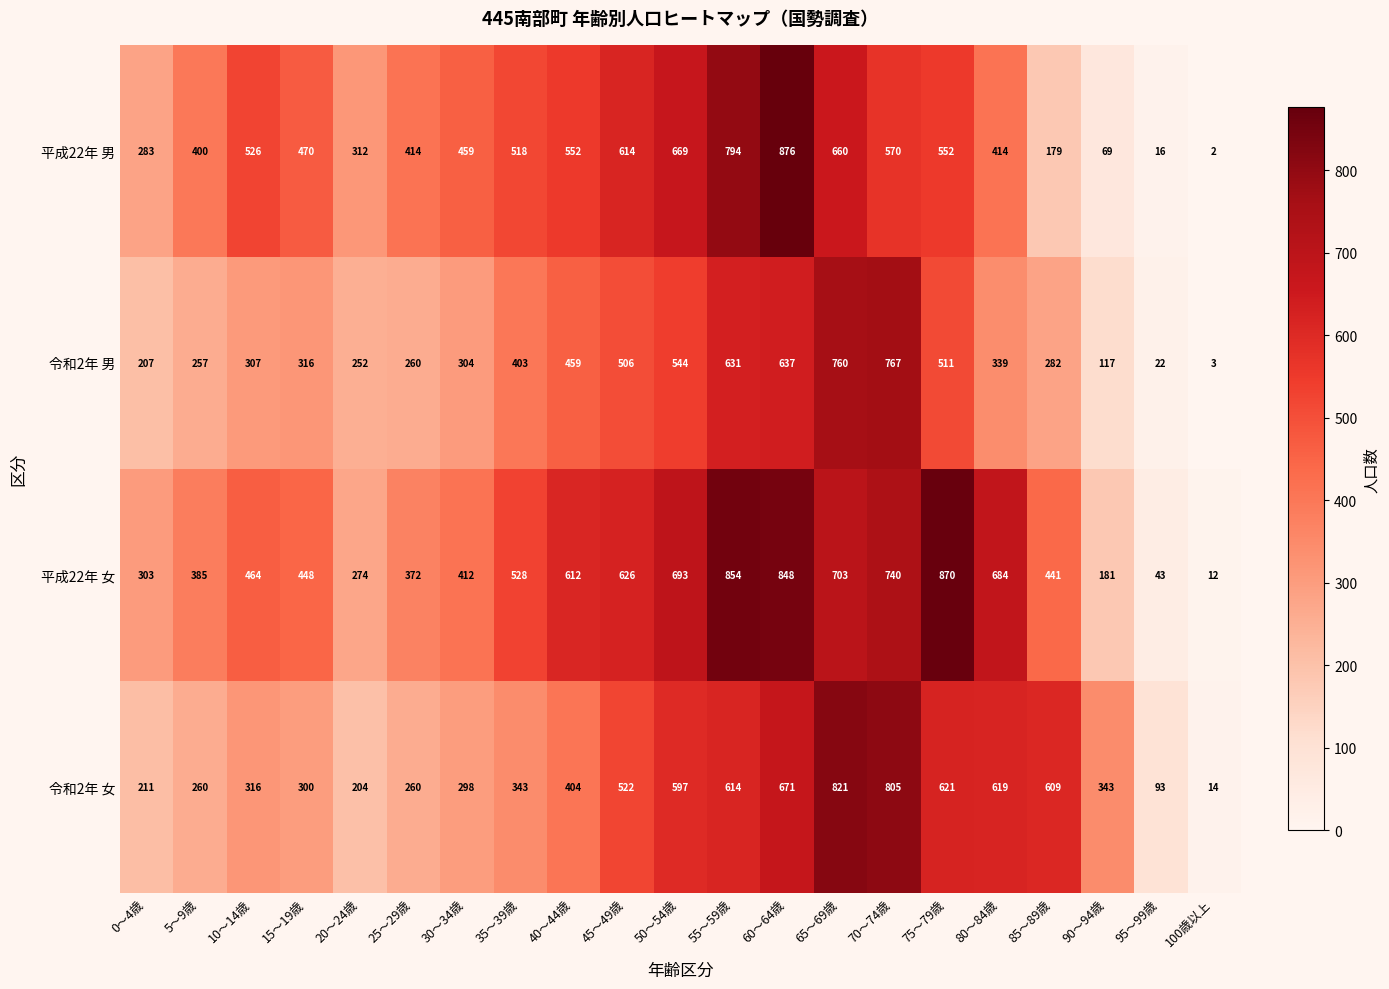

Is the value of 令和2年 男 at 55～59歳 greater than the value of 平成22年 男 at 15～19歳?

Yes